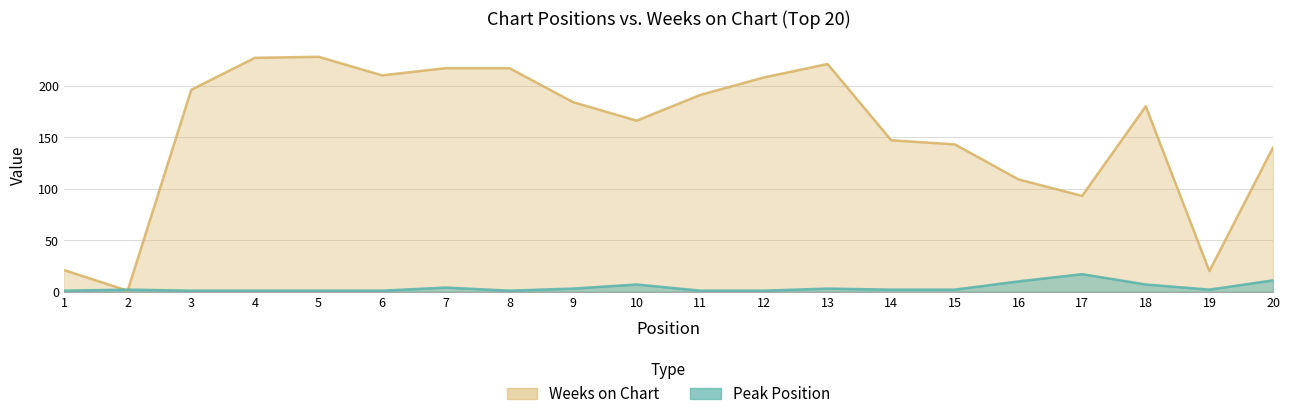

The value of Weeks on Chart at 15 is 143. True or false?

True